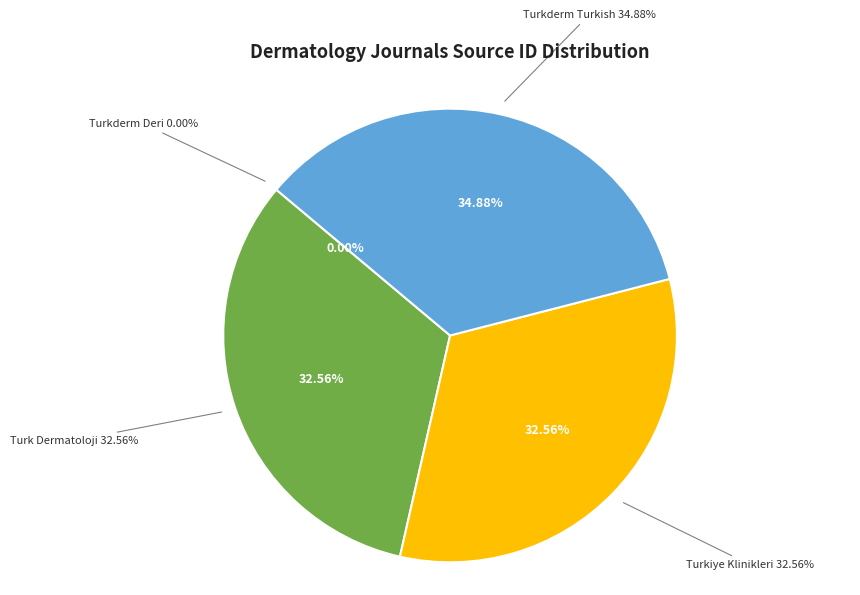

Which slice is the smallest?

Rank 1
Turkderm Deri